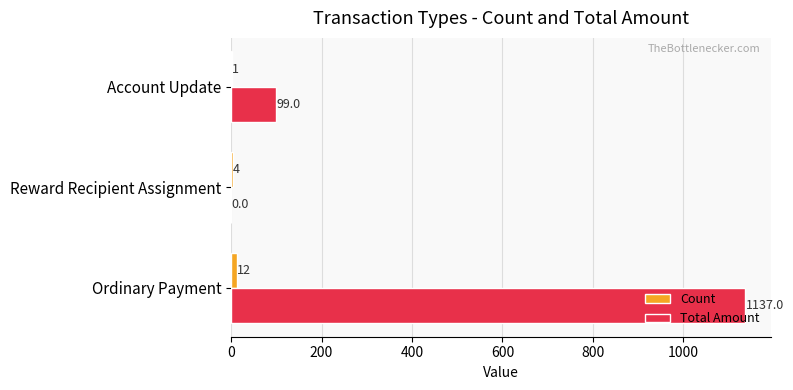

What is the maximum value for Total Amount?

1137.0